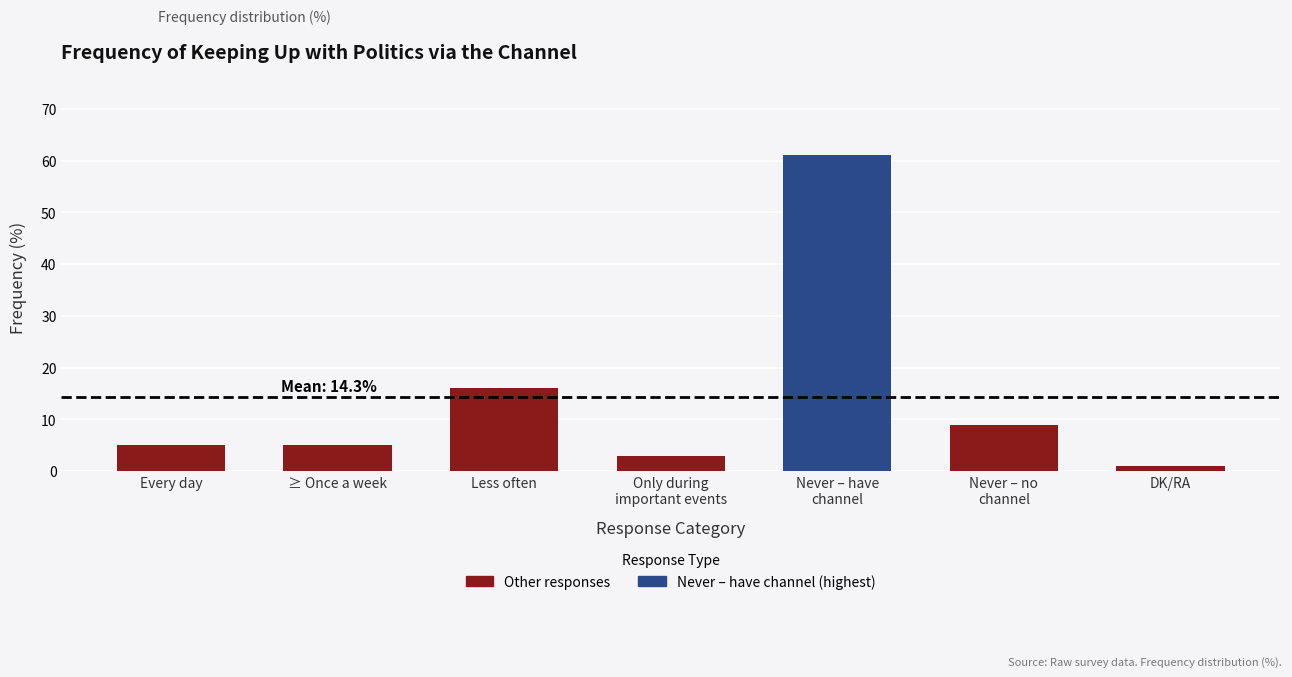

What is the ratio of the value at Every day to the value at DK/RA?

5.0